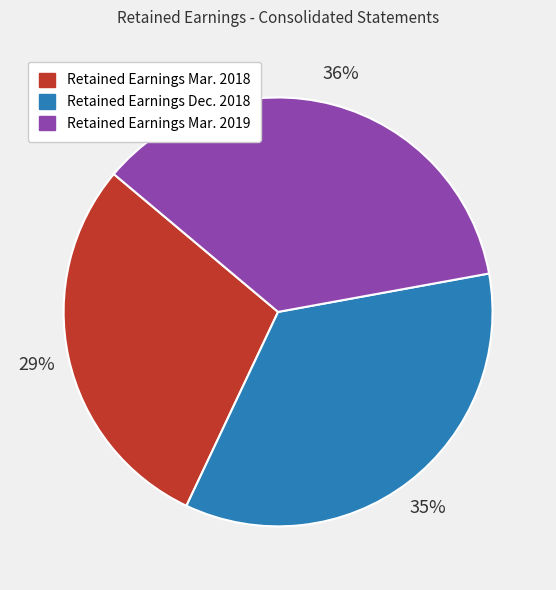

How many slices are in this pie chart?

3